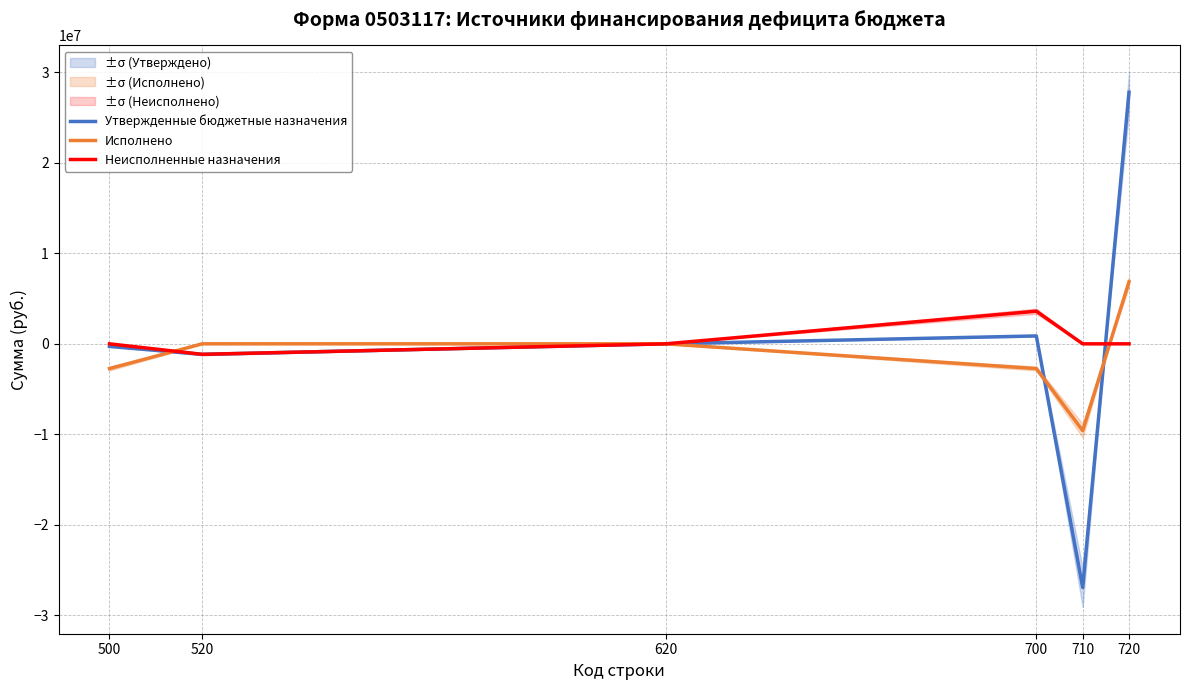

Between which two adjacent categories do Неисполненные назначения and Утвержденные бюджетные назначения first intersect?

710 and 720